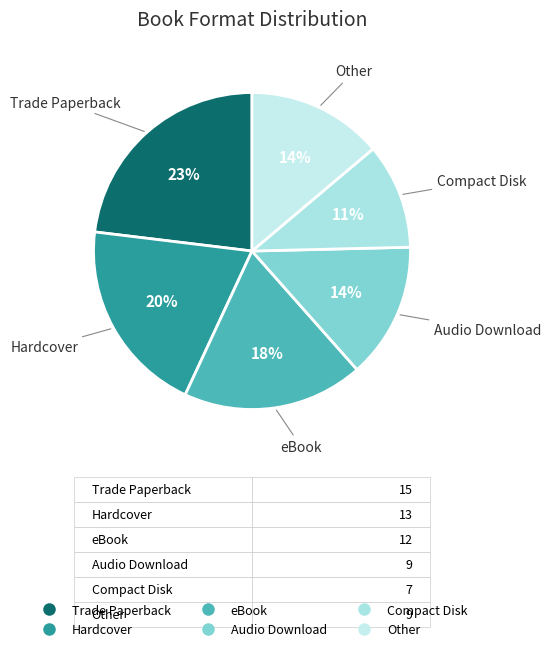

Which category has the smallest portion of the pie?

Compact Disk